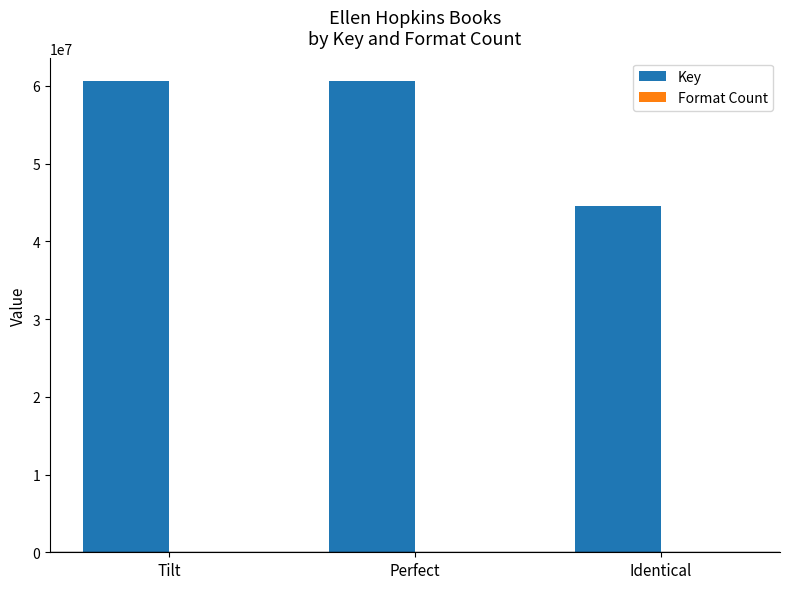

Between Tilt and Identical, which series saw the biggest shift?

Key